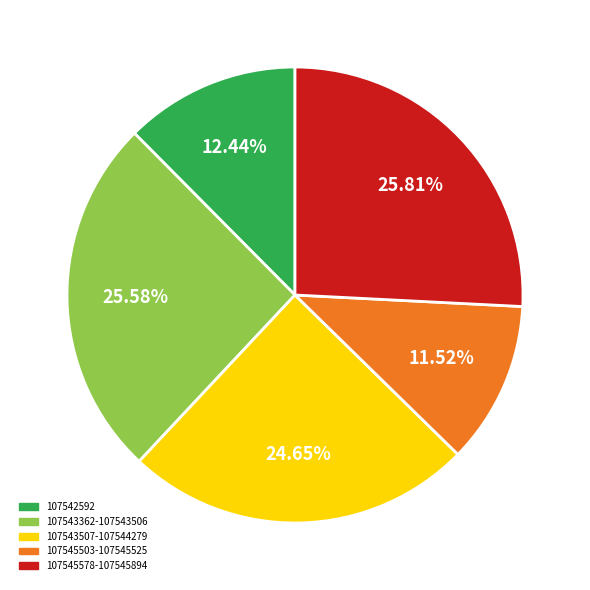

Is there a majority slice in this chart?

No